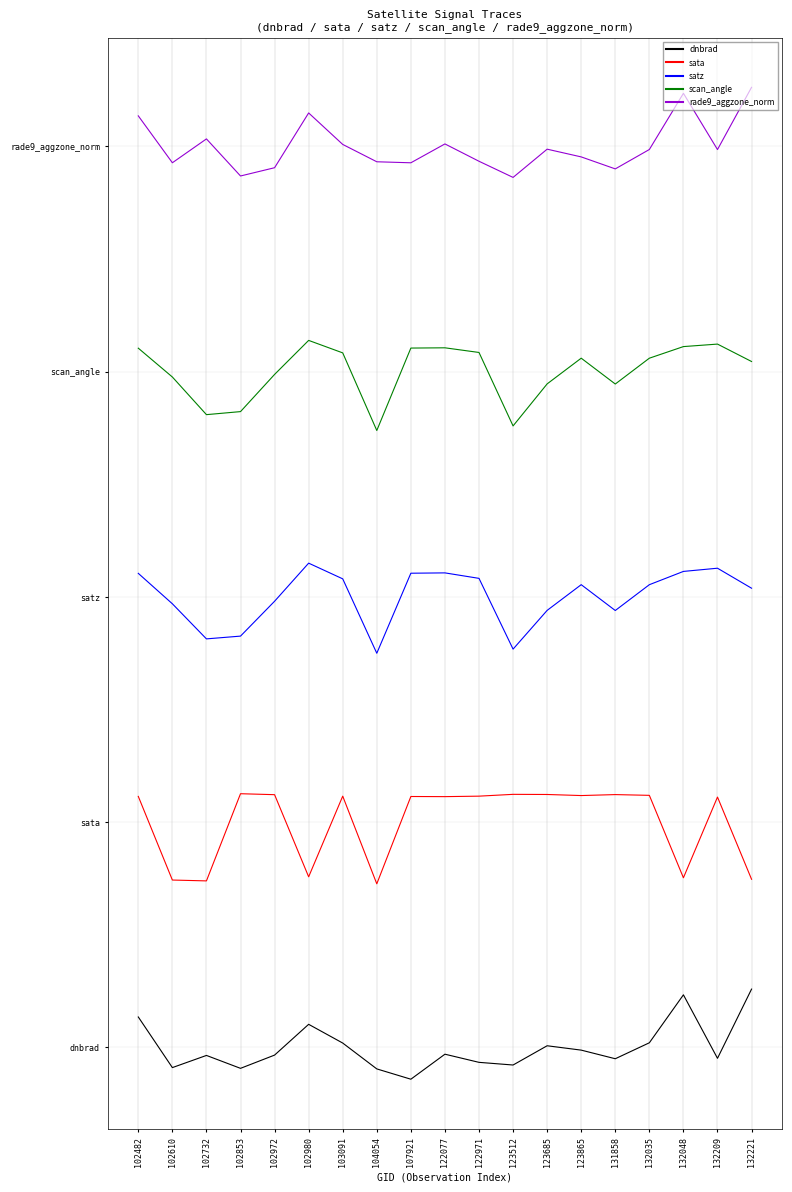

Which series has the largest total across all categories?

rade9_aggzone_norm